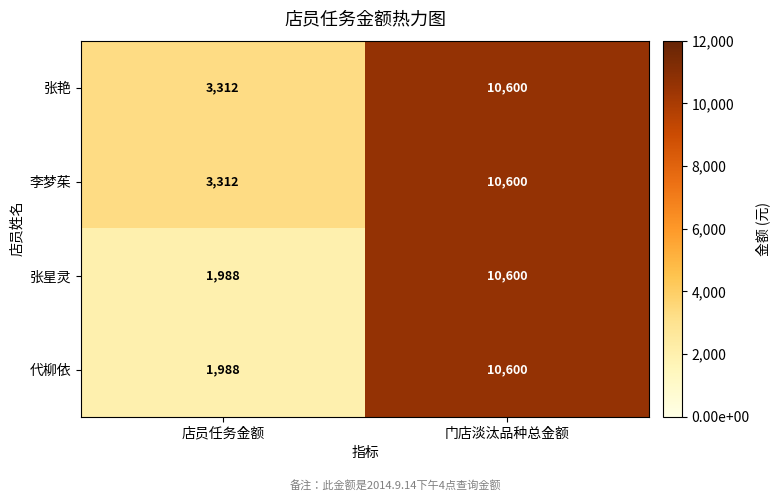

At which label is 代柳依 closest to 6294?

店员任务金额